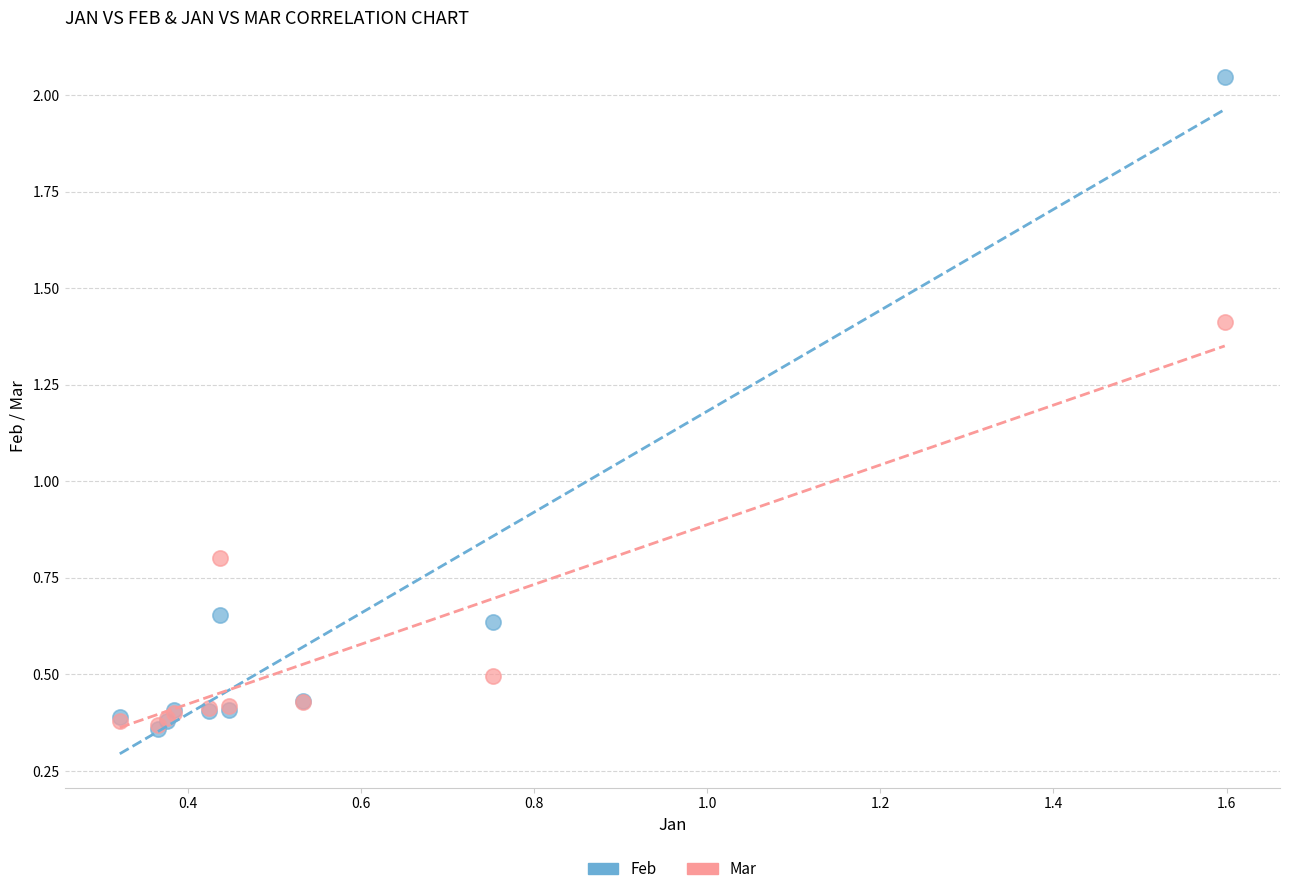

Which series has the largest Y range (max minus min)?

Feb